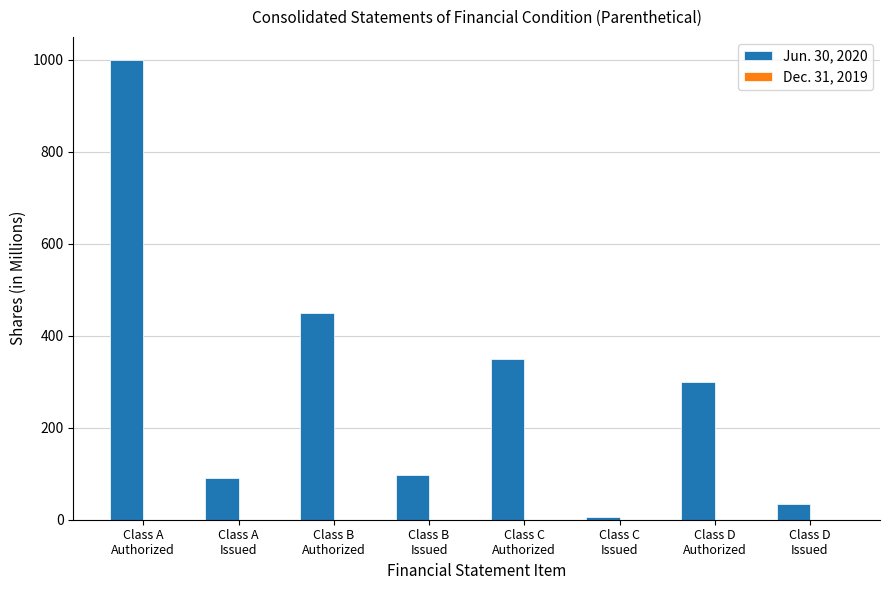

What is the greatest value displayed?

1000.0